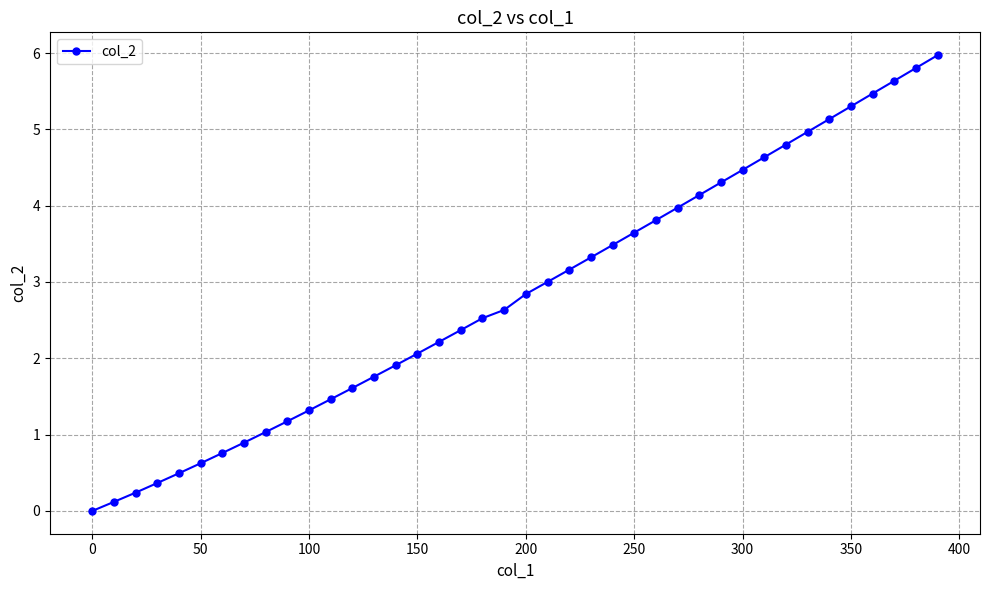

What is the maximum value shown in the chart?

6.0